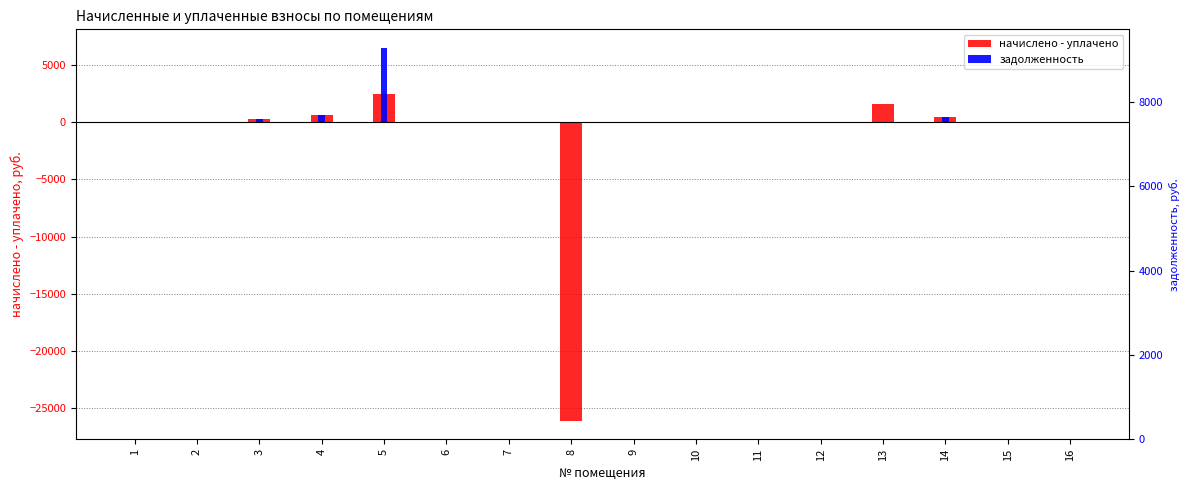

At how many categories does at least one series exceed -22736?

16